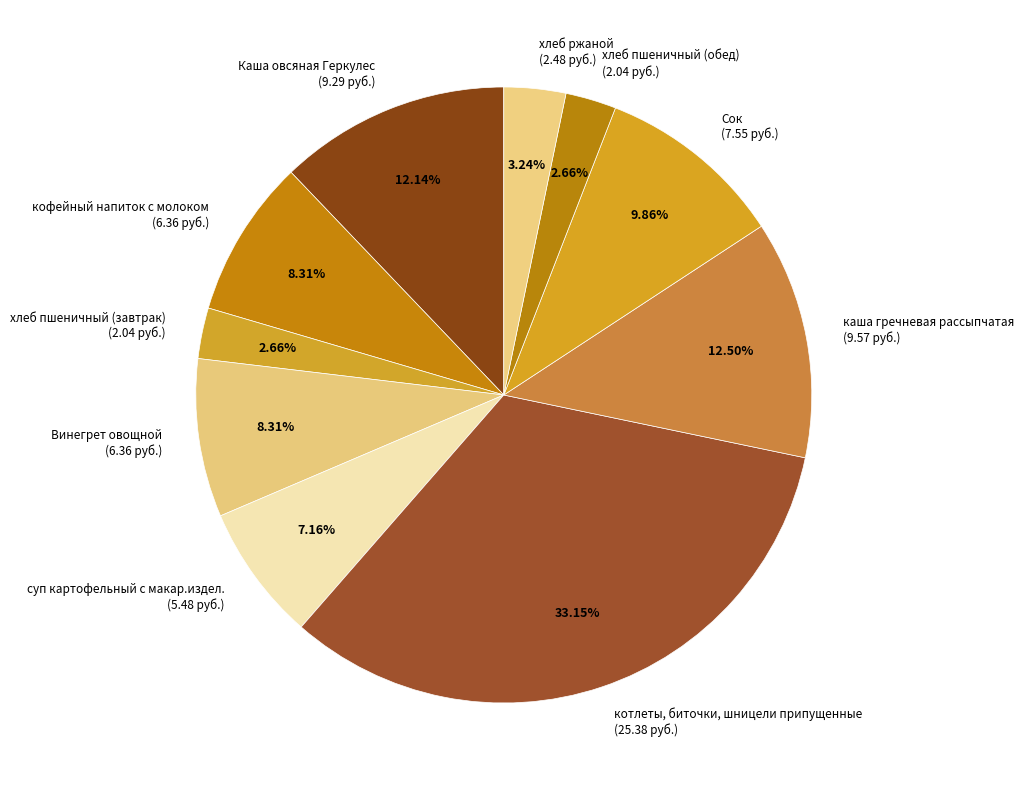

Which has a higher value, каша гречневая рассыпчатая or хлеб ржаной?

каша гречневая рассыпчатая